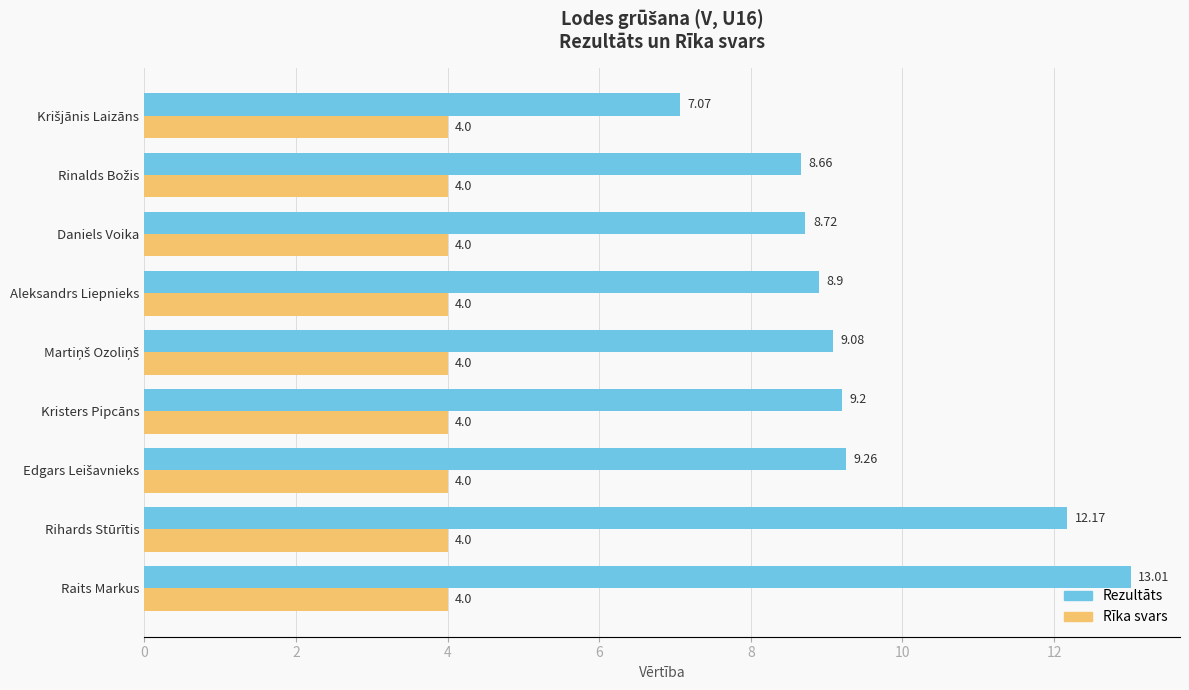

Which series has the largest total across all categories?

Rezultāts